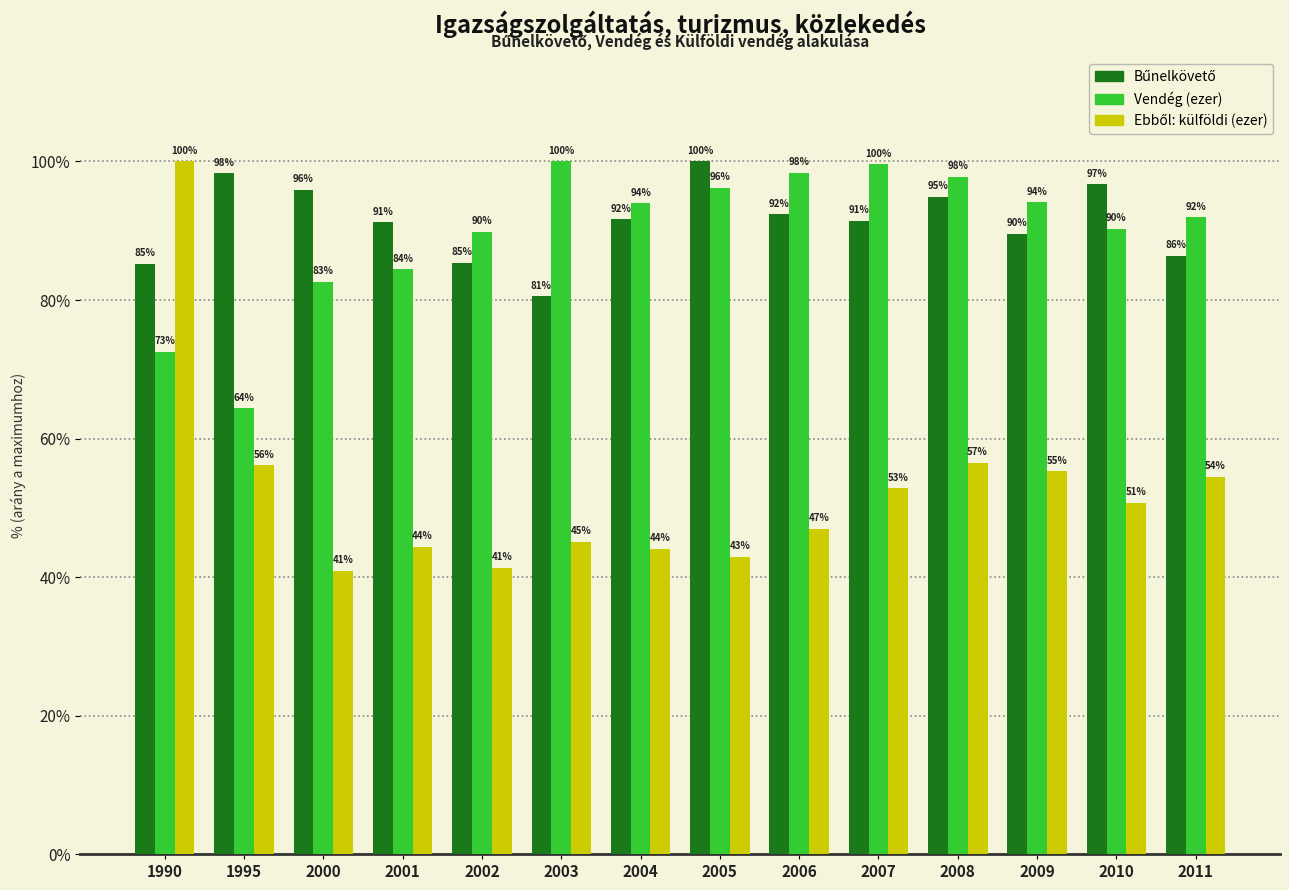

The value of Vendég (ezer) at 1990 is 31.0. True or false?

False